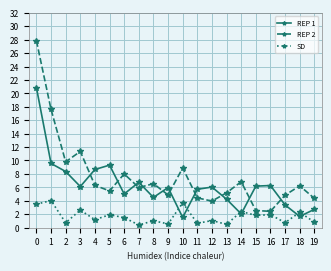

Between which two adjacent categories do REP 2 and REP 1 first intersect?

3 and 4